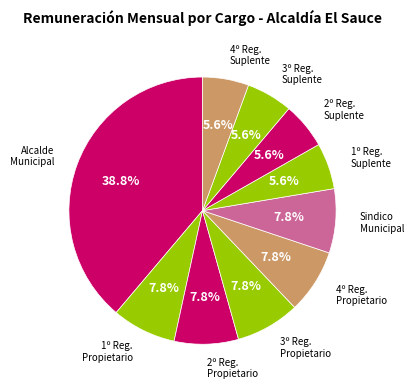

Which category has the biggest portion of the pie?

Alcalde Municipal